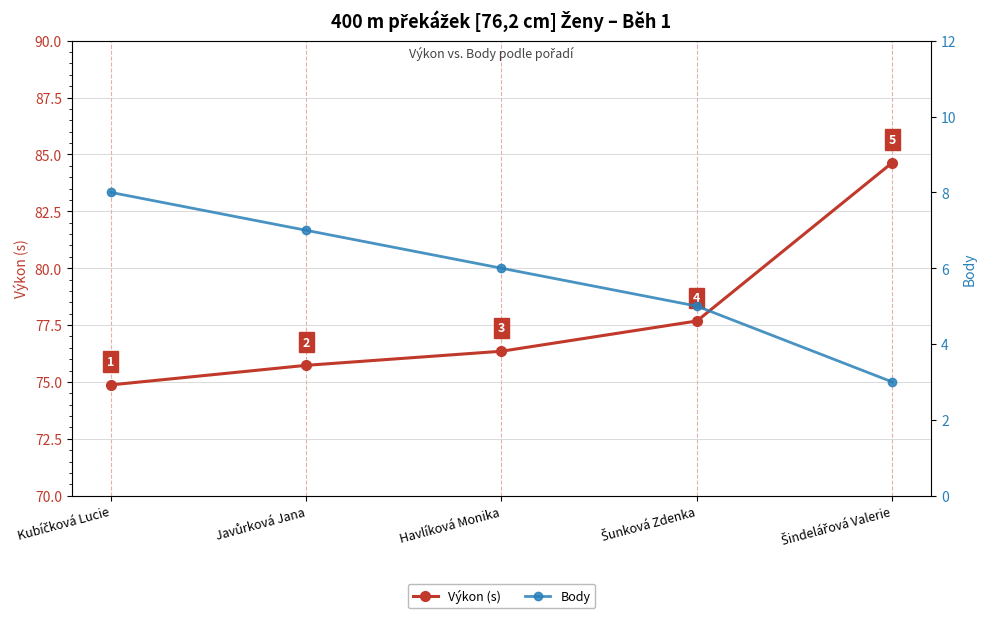

How many lines are shown in the chart?

2